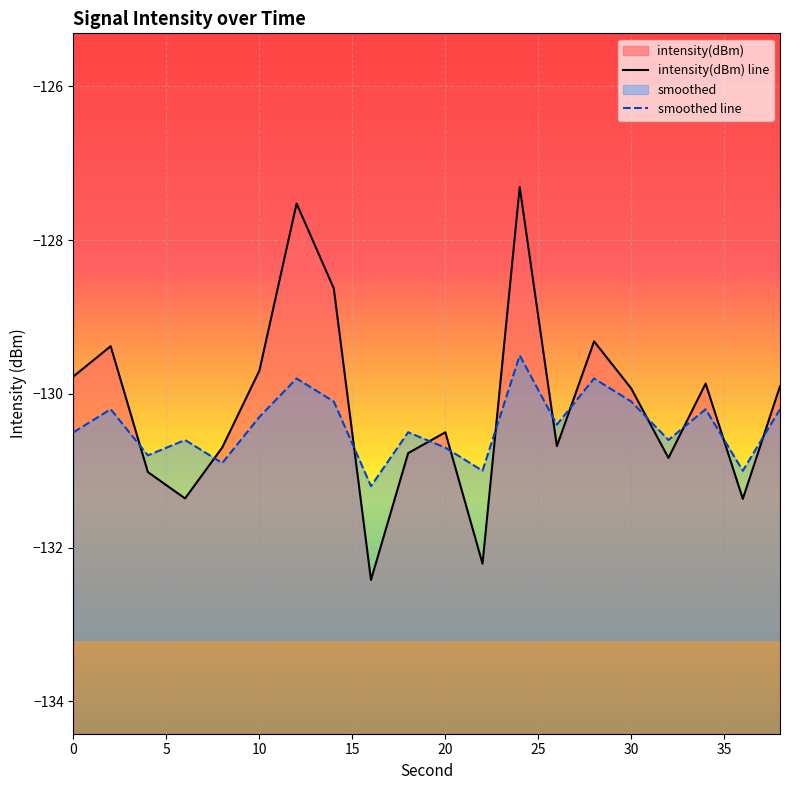

Reading right to left, extract all data points from this chart.

intensity(dBm) line: -129.9	-131.4	-129.9	-130.8	-129.9	-129.3	-130.7	-127.3	-132.2	-130.5	-130.8	-132.4	-128.6	-127.5	-129.7	-130.7	-131.4	-131.0	-129.4	-129.8
smoothed line: -130.2	-131.0	-130.2	-130.6	-130.1	-129.8	-130.4	-129.5	-131.0	-130.7	-130.5	-131.2	-130.1	-129.8	-130.3	-130.9	-130.6	-130.8	-130.2	-130.5